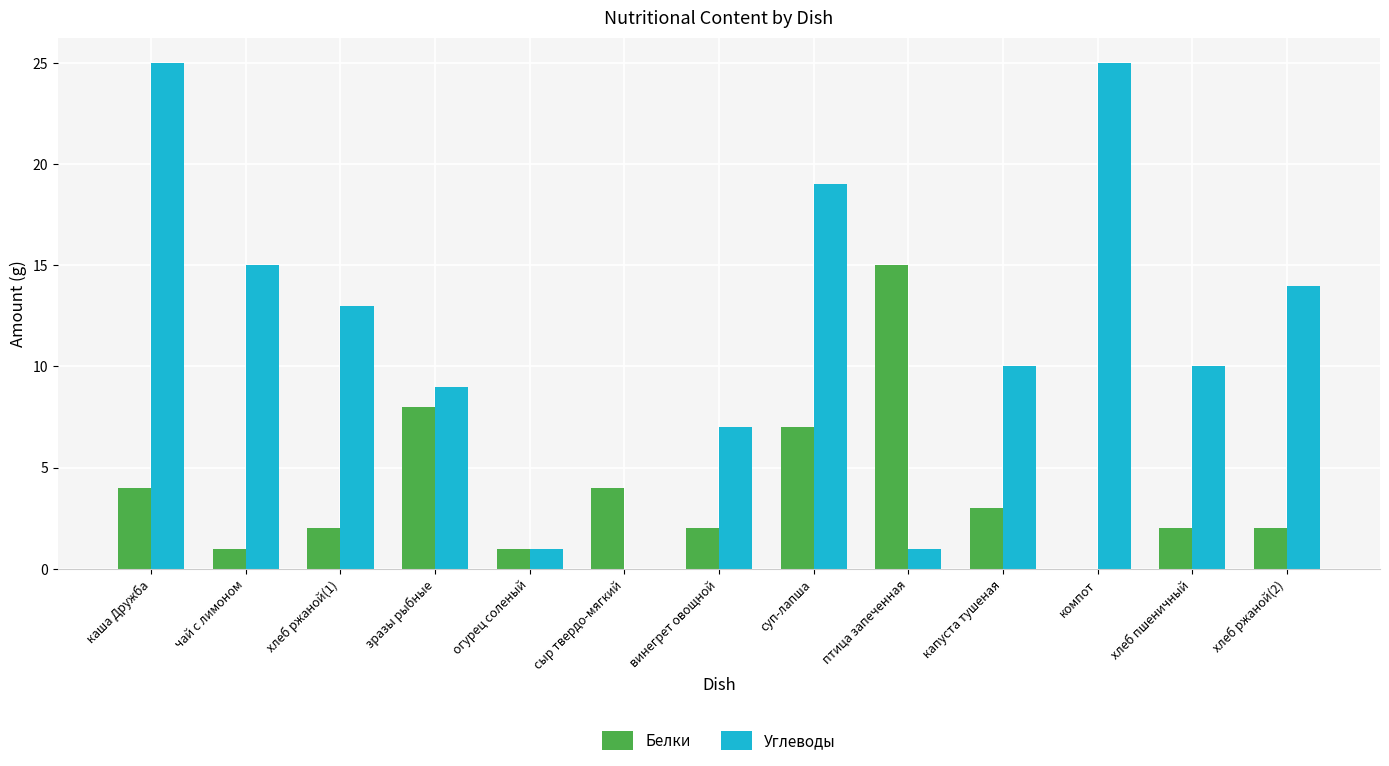

Which series changed the most between чай с лимоном and сыр твердо-мягкий?

Углеводы